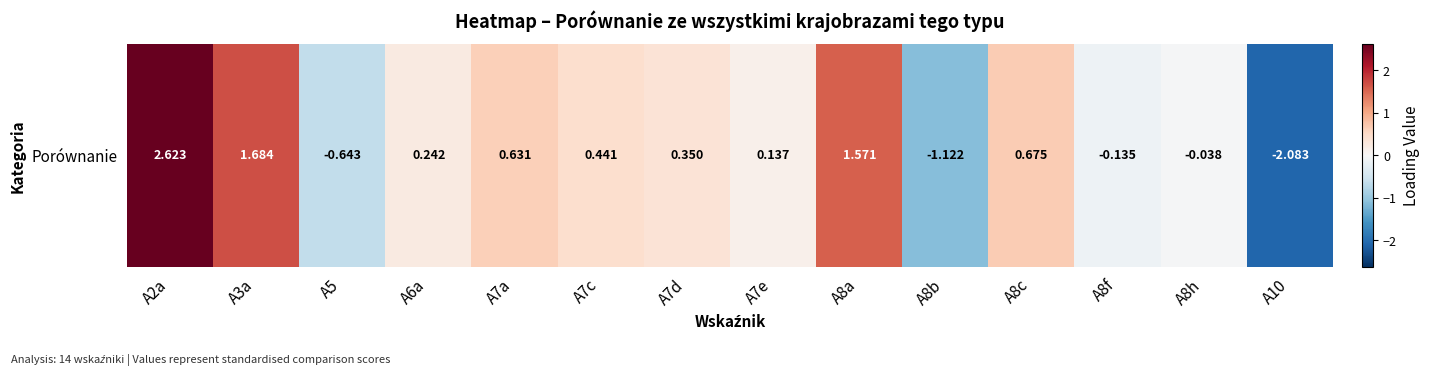

What is the difference between the maximum and minimum values?

4.7